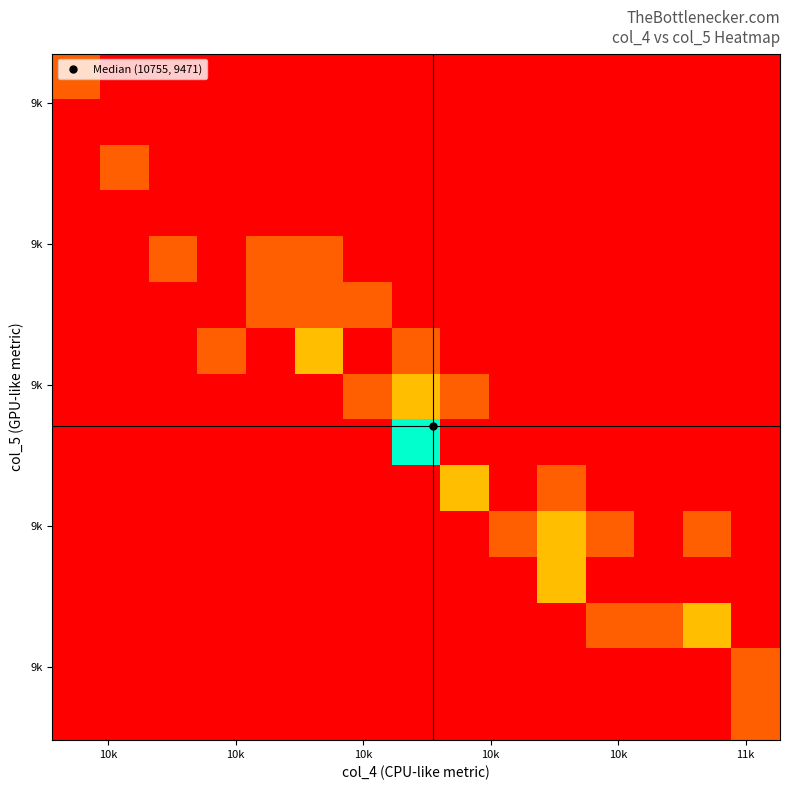

At how many categories does at least one series exceed 4?

1